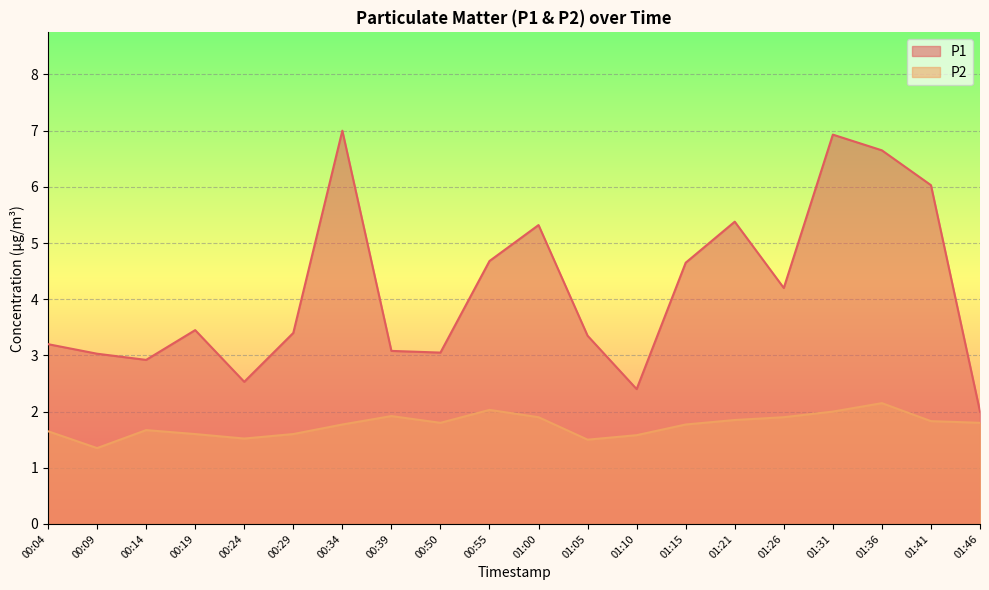

What is the spread (max minus min) of values at 00:55?

2.6